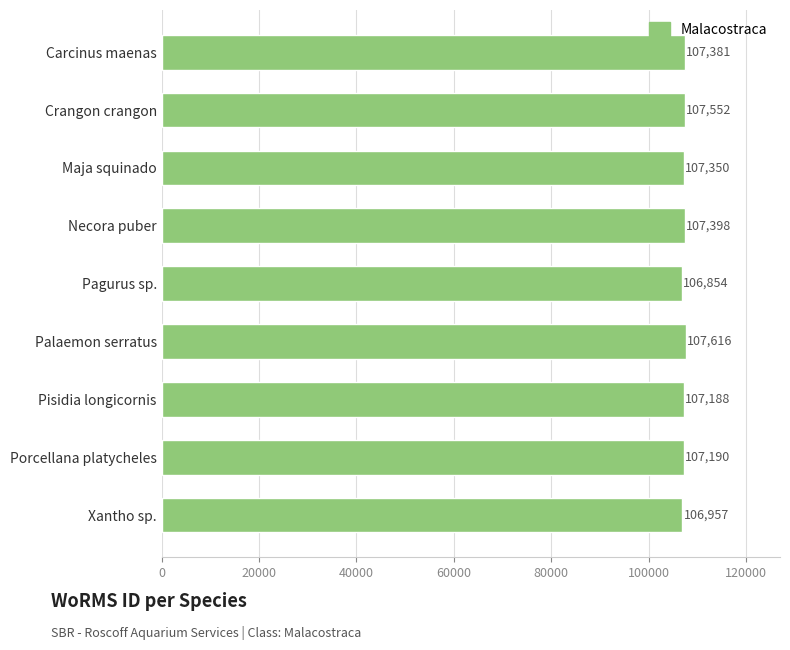

What is the label of the 6th bar from the bottom?

Necora puber